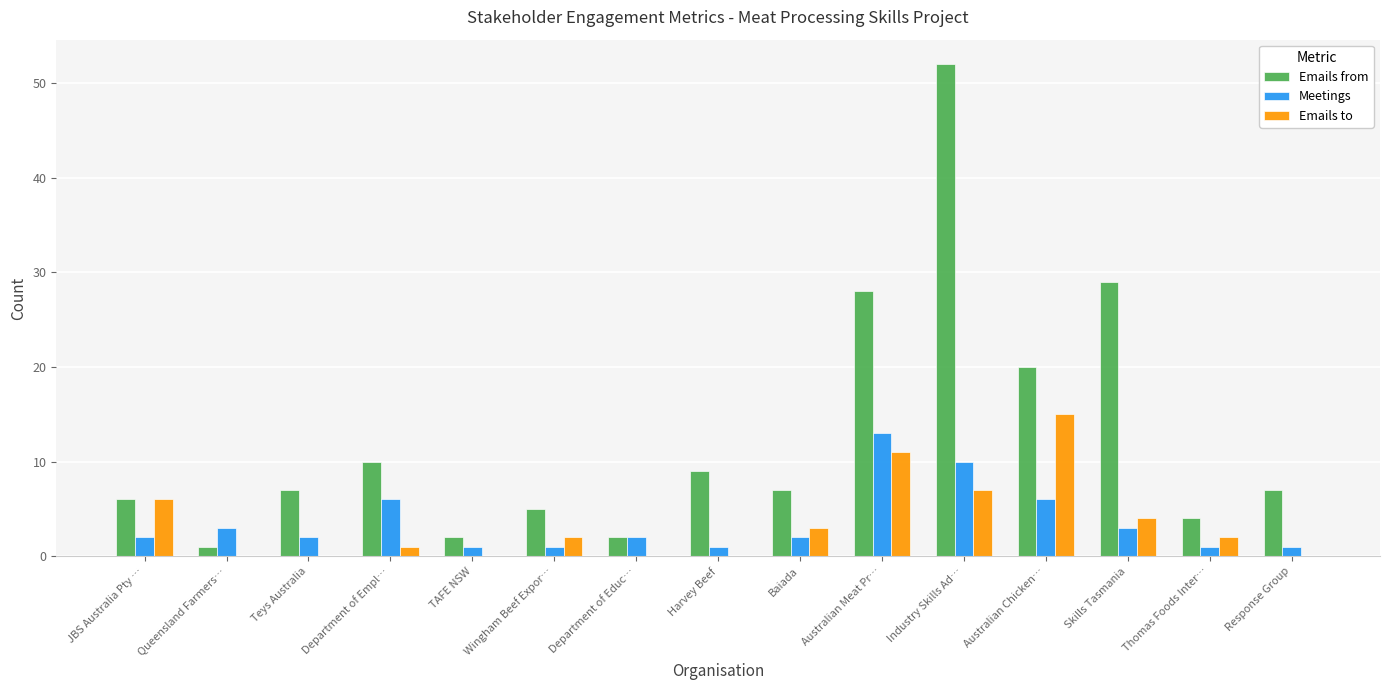

At which label does Emails from reach its peak?

Industry Skills Ad…